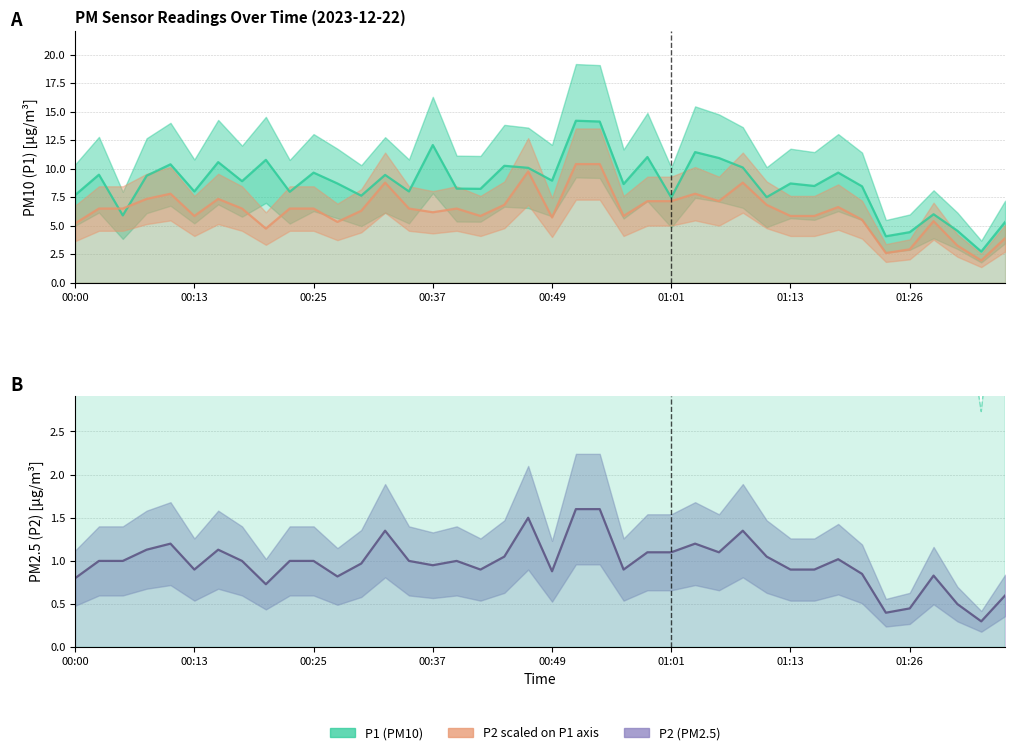

How many categories are shown in the chart?

40